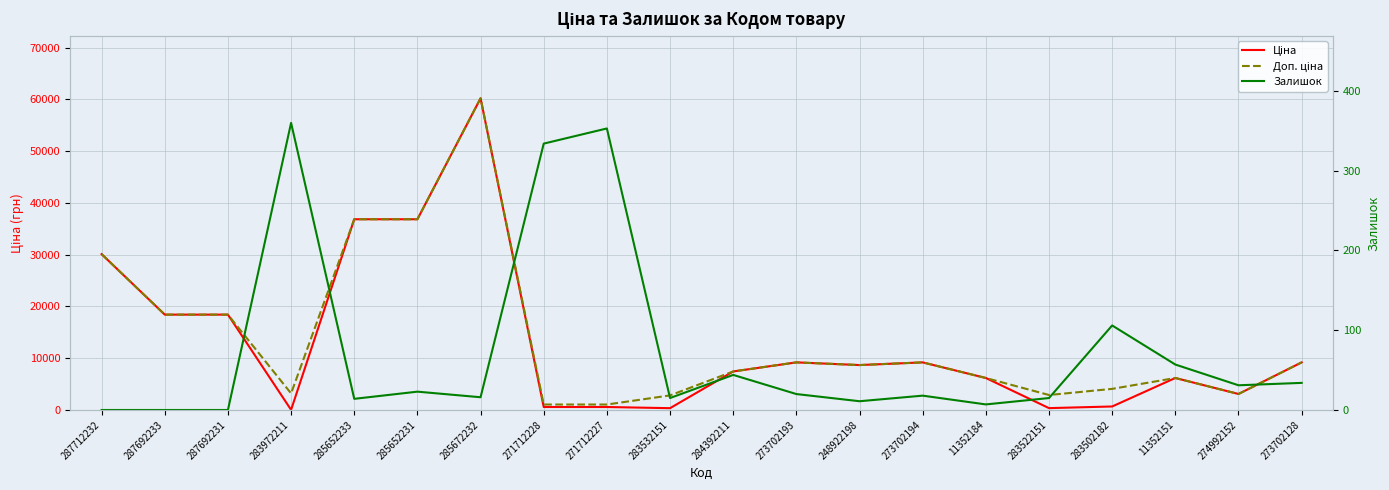

What is the greatest value displayed?

60205.6